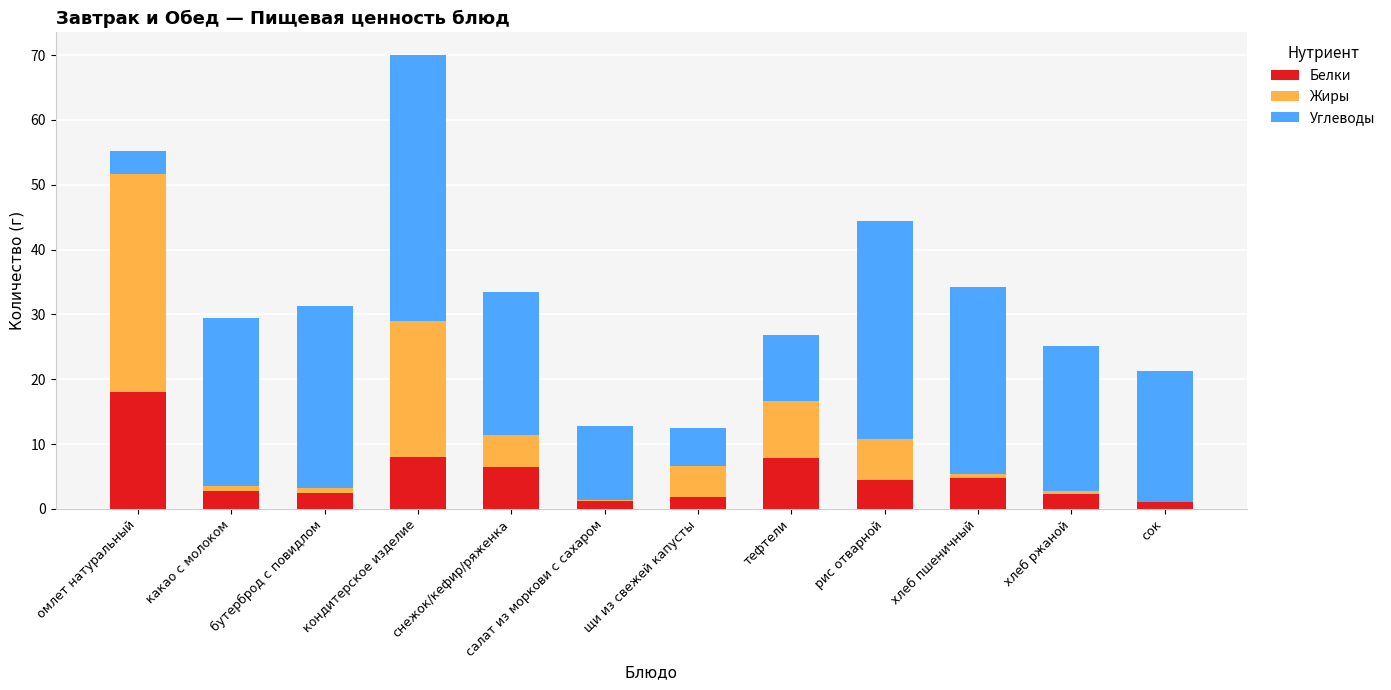

What is the maximum value for Белки?

18.0